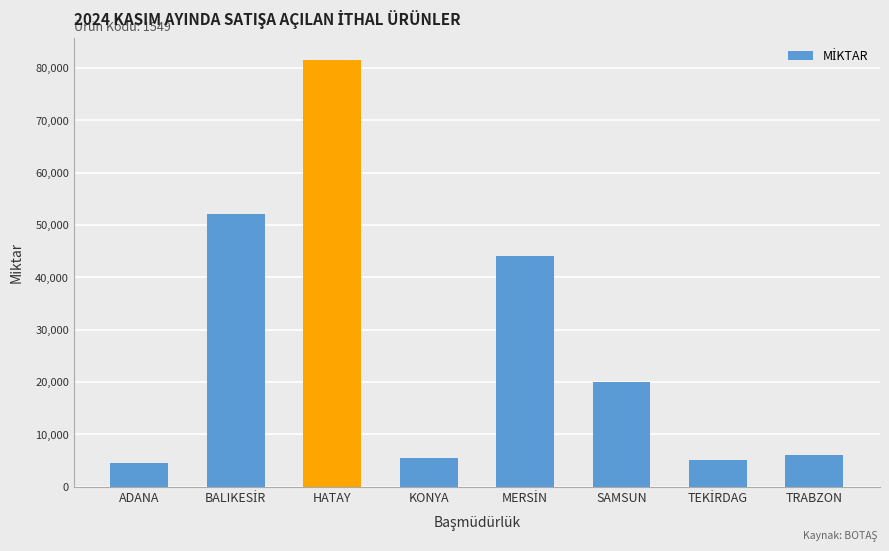

What is the value of the 7th bar from the left?

5032